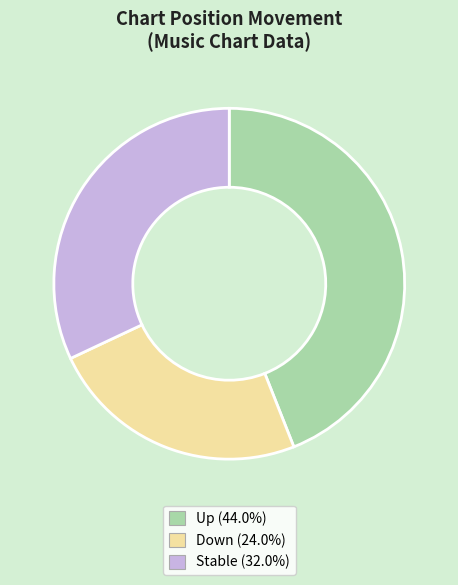

Is there any slice that represents more than half of the pie?

No